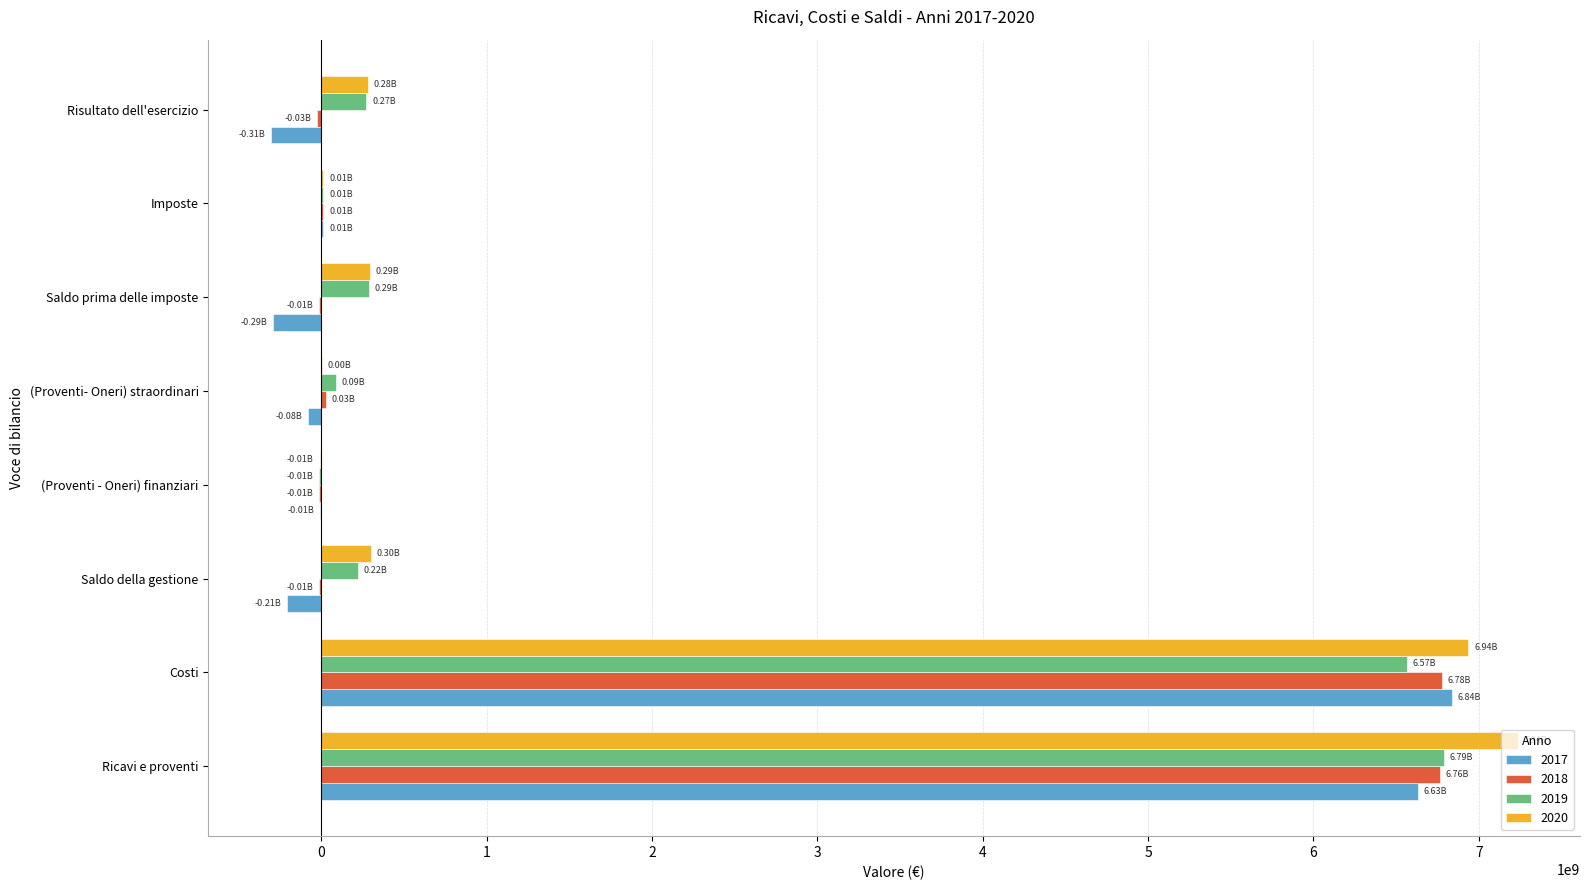

What are all the series names shown in the legend?

2017, 2018, 2019, 2020